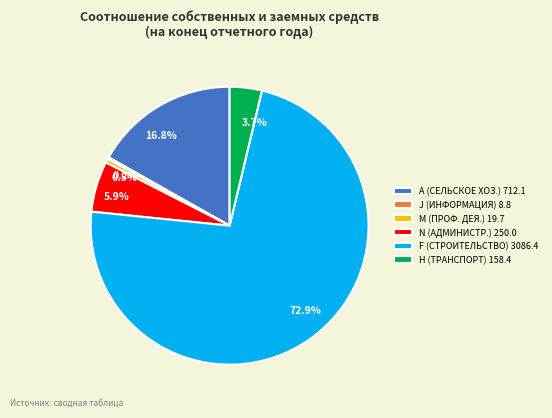

To the nearest percent, what is the average slice percentage?

17%